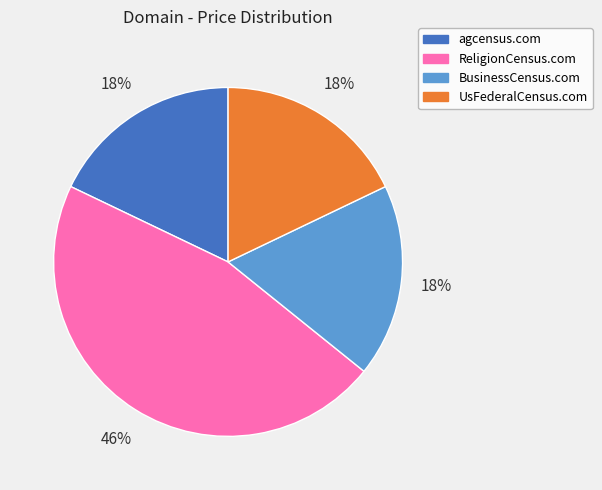

True or false: BusinessCensus.com accounts for 18% of the total.

True